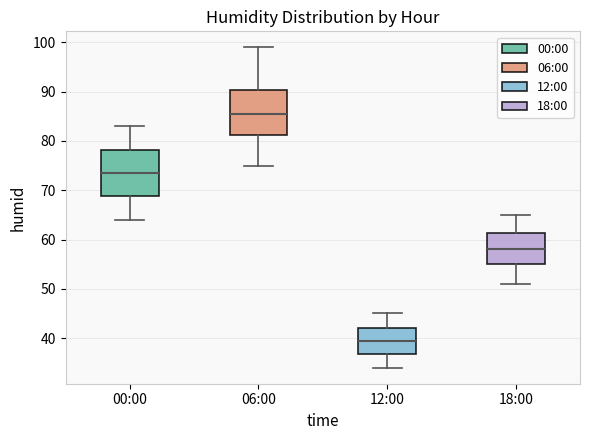

Where does the upper whisker of the box for 18:00 end on the y-axis? The values are not printed on the chart, so give them approximately, as read against the axis.

65